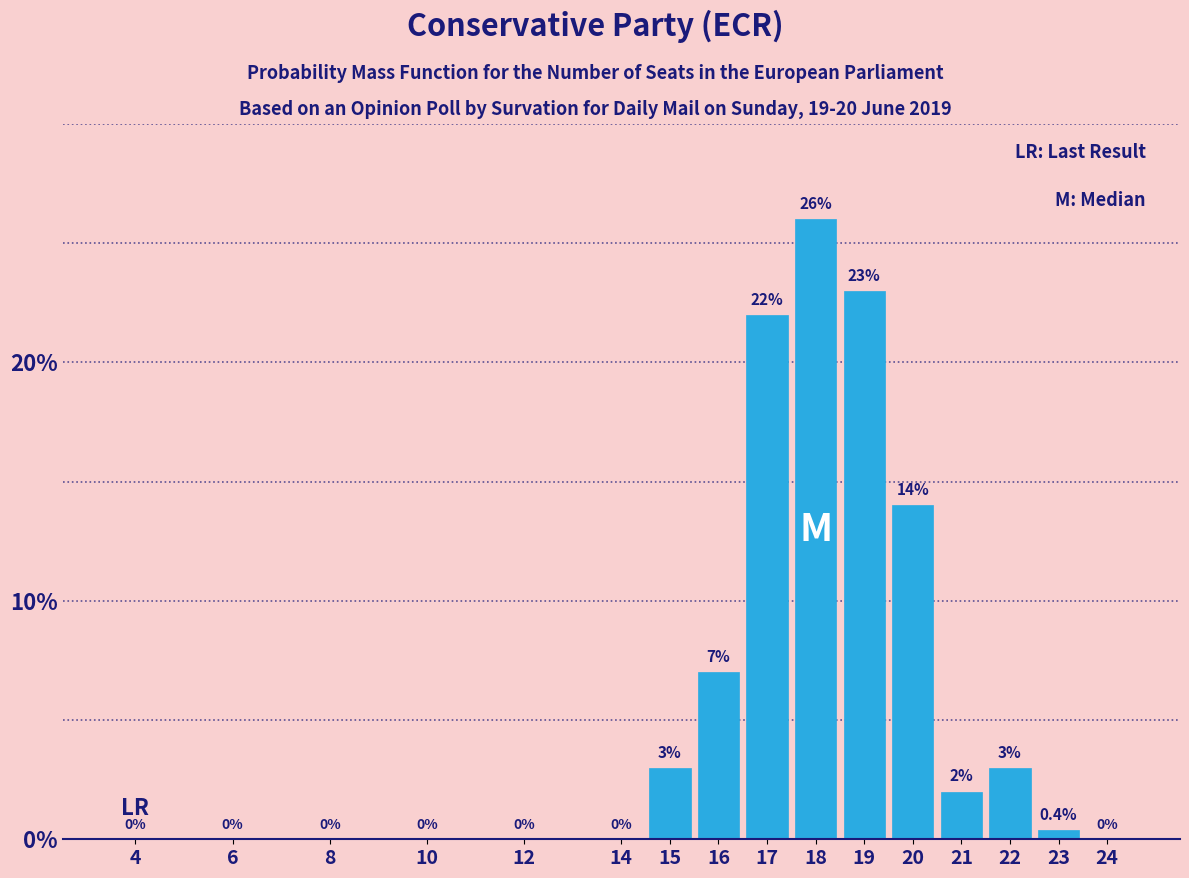

Reading left to right, list all the values displayed in this chart.

4=0.0	6=0.0	8=0.0	10=0.0	12=0.0	14=0.0	15=3.0	16=7.0	17=22.0	18=26.0	19=23.0	20=14.0	21=2.0	22=3.0	23=0.4	24=0.0